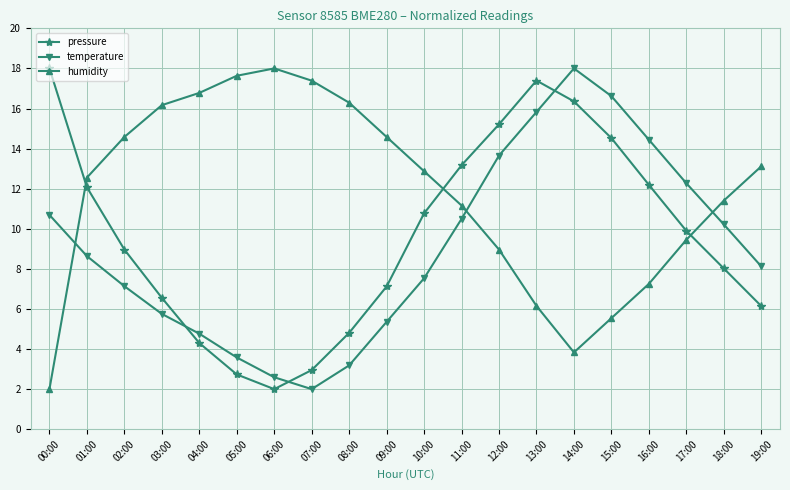

Reading left to right, list all the values displayed in this chart.

pressure: 18.0	12.1	9.0	6.6	4.3	2.7	2.0	3.0	4.8	7.1	10.8	13.2	15.2	17.4	16.4	14.5	12.2	9.9	8.0	6.1
temperature: 10.7	8.6	7.1	5.8	4.8	3.6	2.6	2.0	3.2	5.4	7.5	10.5	13.7	15.8	18.0	16.6	14.4	12.3	10.2	8.1
humidity: 2.0	12.6	14.6	16.2	16.8	17.6	18.0	17.4	16.3	14.6	12.9	11.2	9.0	6.2	3.8	5.5	7.3	9.5	11.4	13.1